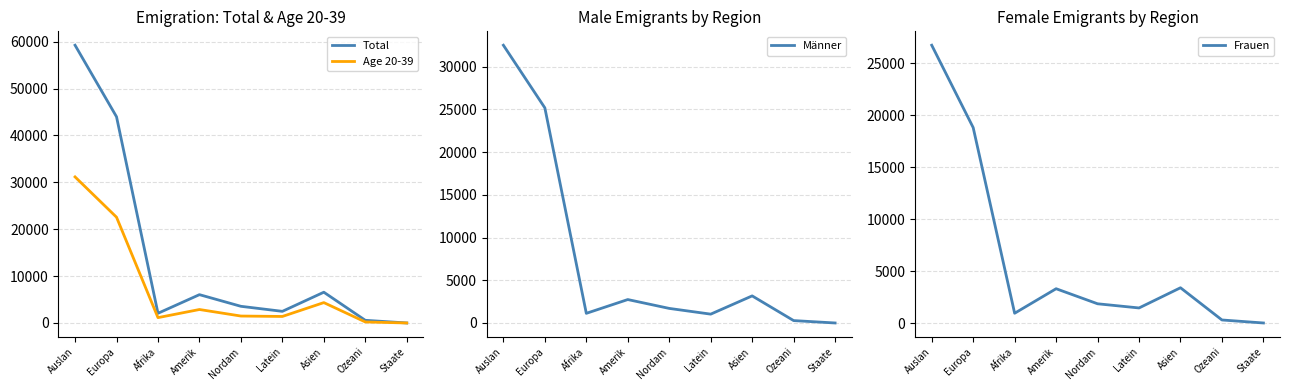

List the labels in order of Frauen value, smallest first.

Staate, Ozeani, Afrika, Latein, Nordam, Amerik, Asien, Europa, Auslan